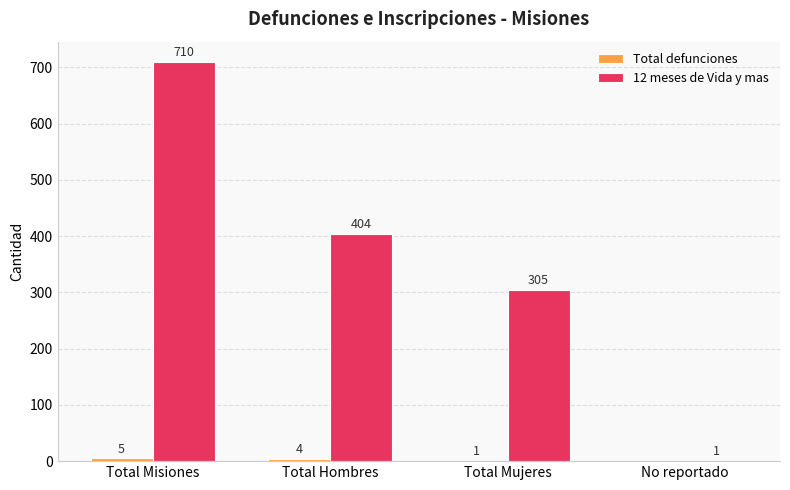

Between Total Mujeres and No reportado, which series saw the biggest shift?

12 meses de Vida y mas